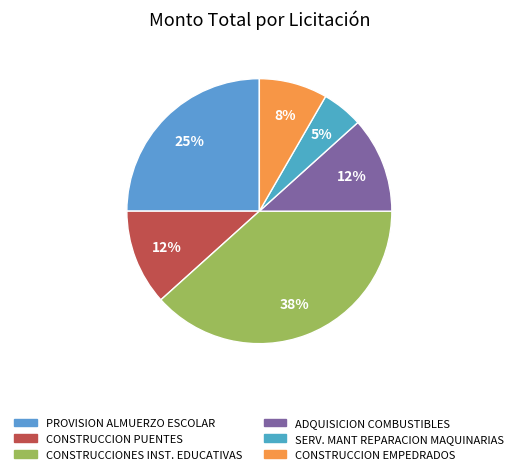

Which has a higher value, CONSTRUCCION EMPEDRADOS or PROVISION ALMUERZO ESCOLAR?

PROVISION ALMUERZO ESCOLAR